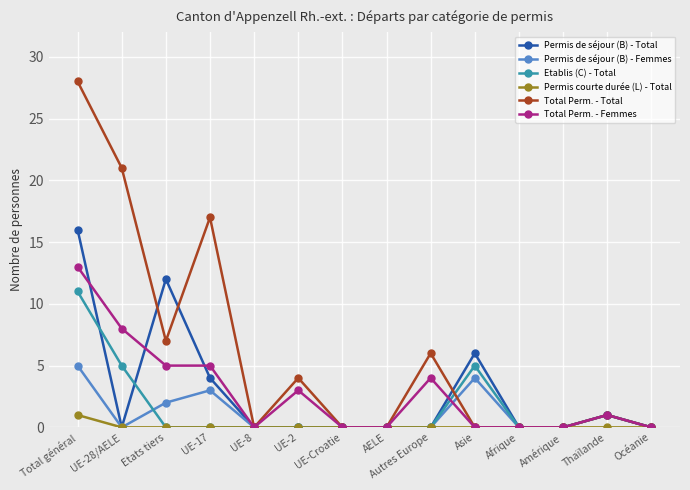

The Etablis (C) - Total series shows 0 at UE-2. True or false?

True